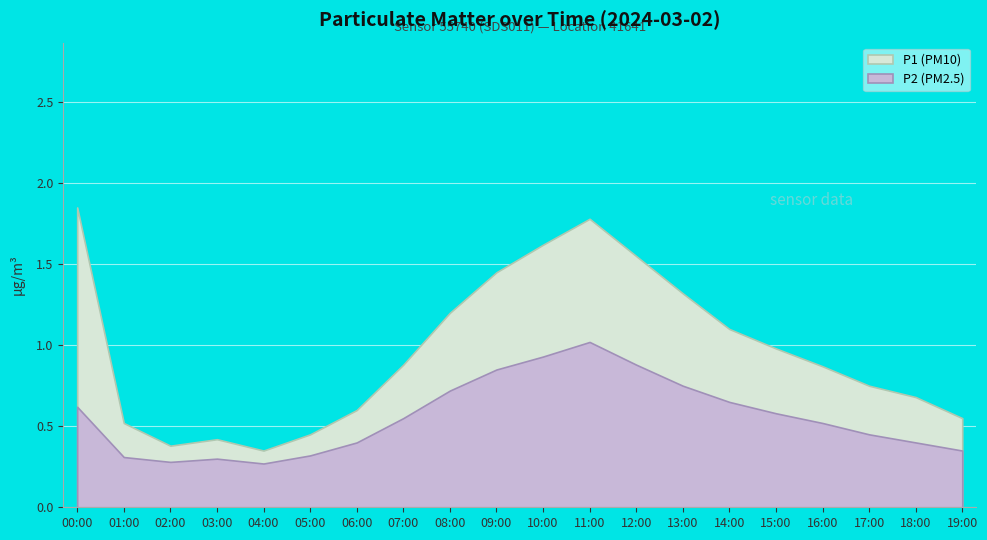

What is the label of the 19th point from the right?

01:00